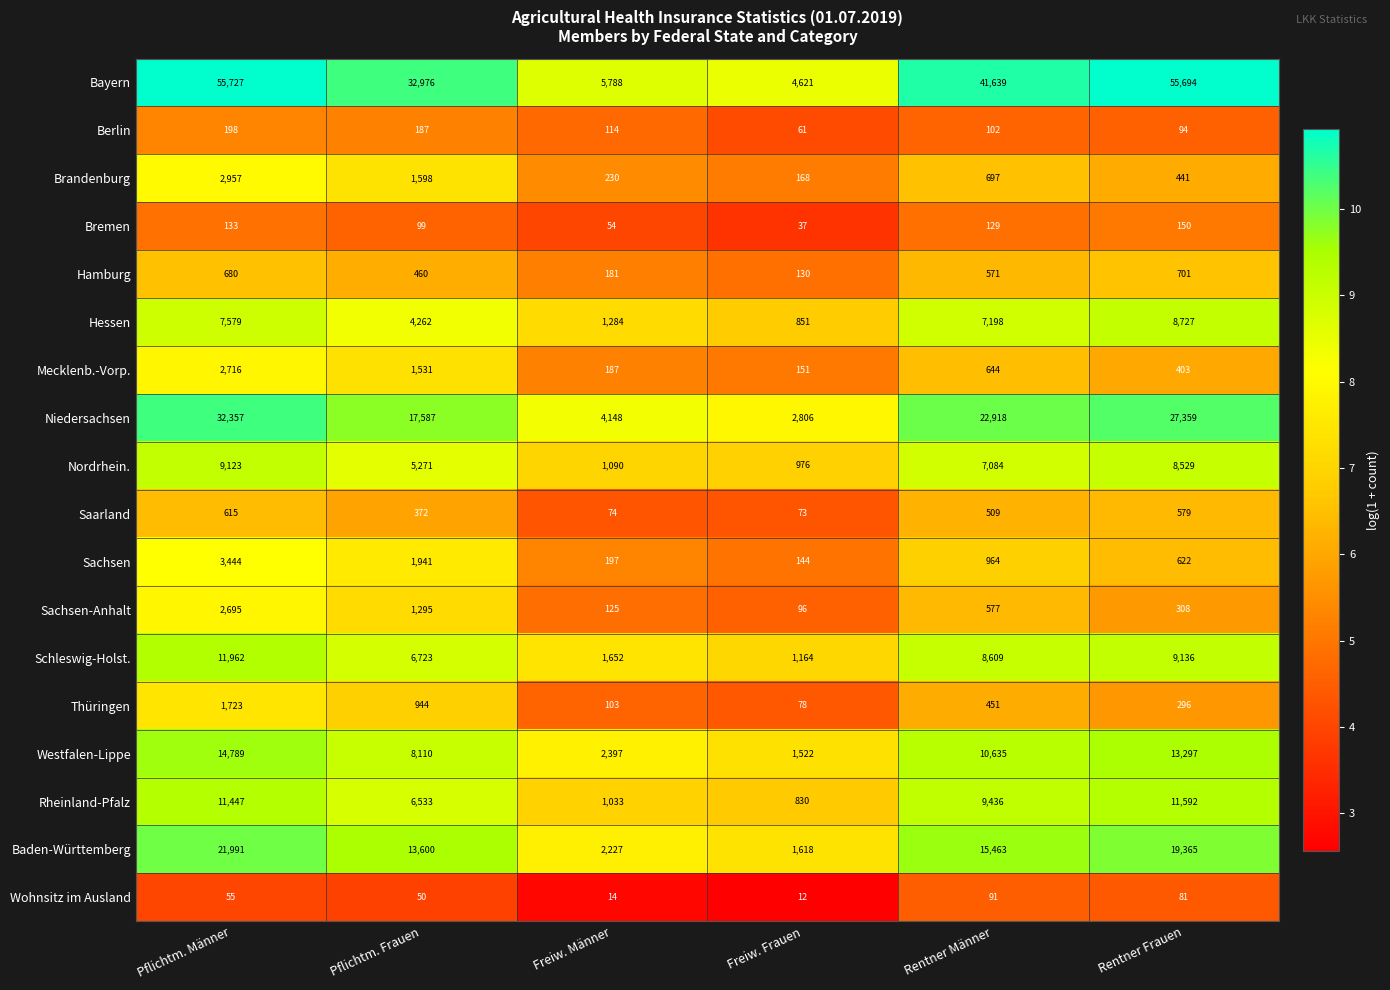

Rank the series by their maximum value, from highest to lowest.

Bayern, Niedersachsen, Baden-Württemberg, Westfalen-Lippe, Schleswig-Holst., Rheinland-Pfalz, Nordrhein., Hessen, Sachsen, Brandenburg, Mecklenb.-Vorp., Sachsen-Anhalt, Thüringen, Hamburg, Saarland, Berlin, Bremen, Wohnsitz im Ausland